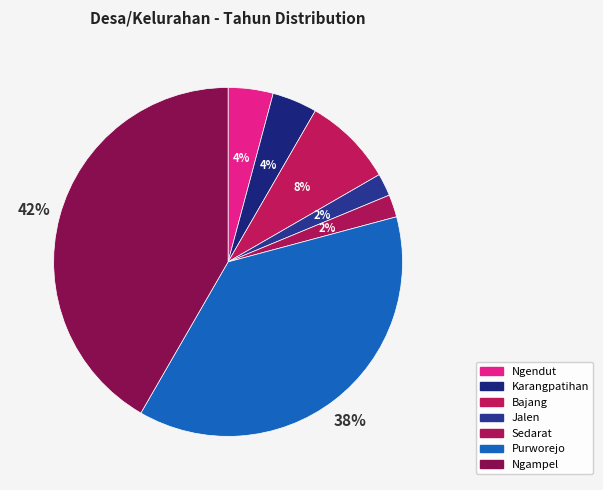

How many segments does this pie chart have?

7